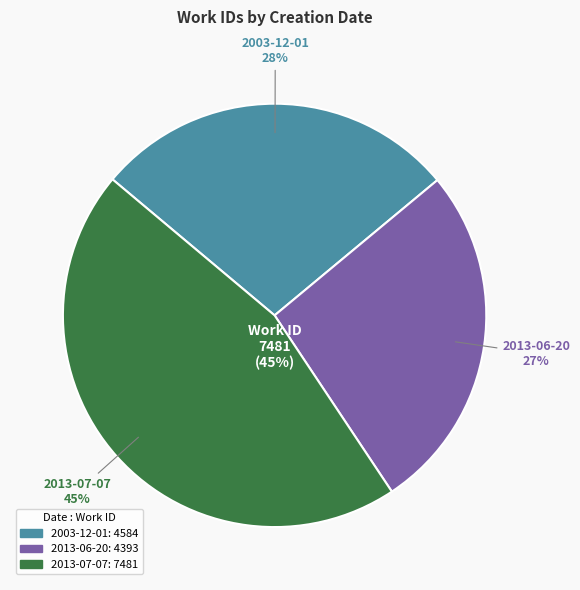

What is the smallest slice in the pie chart?

2013-06-20